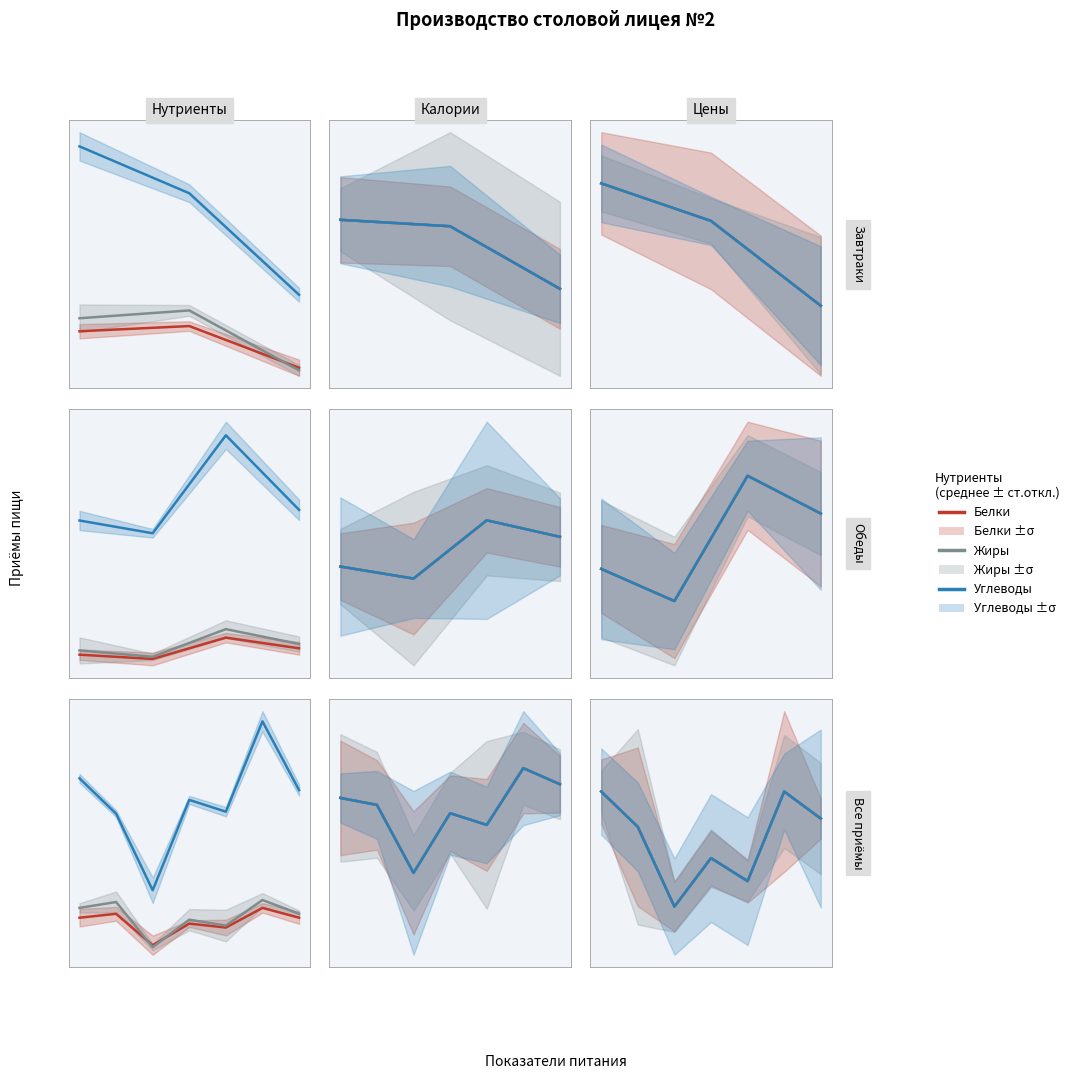

How many data points in Белки are less than 15?

1